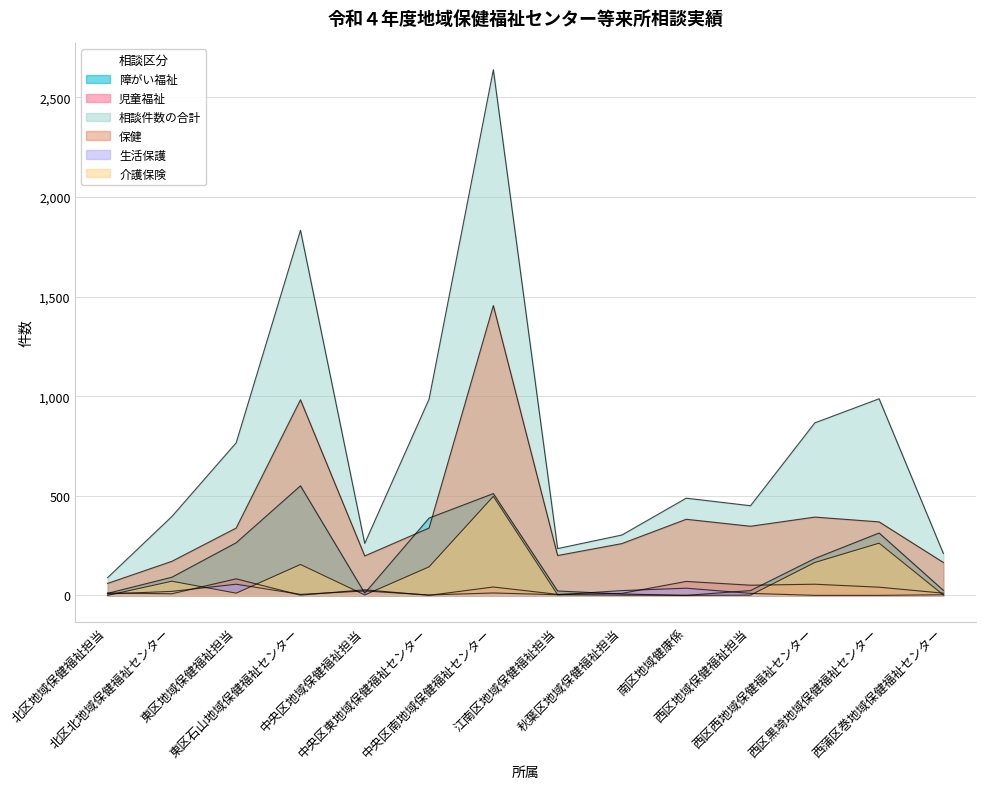

What is the total value across all series at 西区地域保健福祉担当?

883